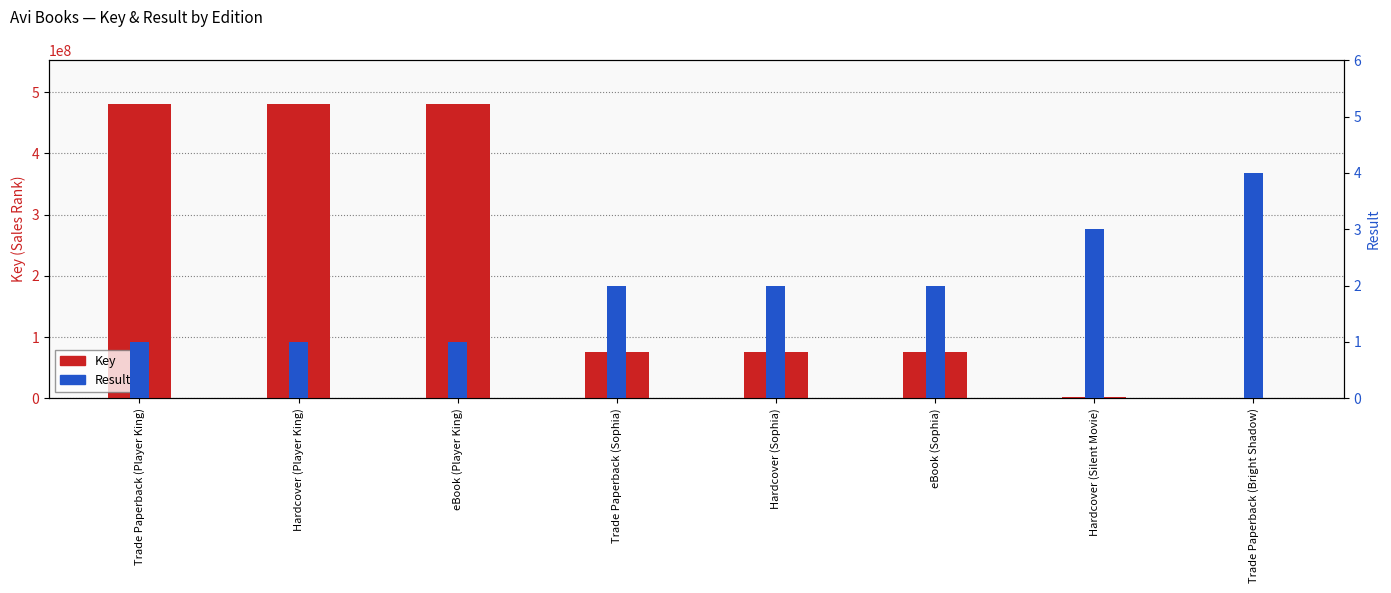

What is the difference between the maximum and minimum values in the Result series?

3